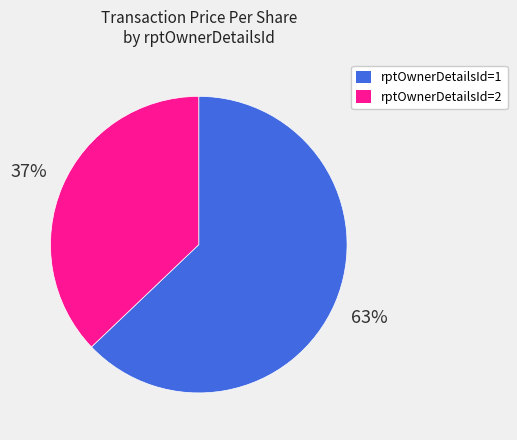

Is the sum of rptOwnerDetailsId=2 and rptOwnerDetailsId=1 greater than half?

Yes